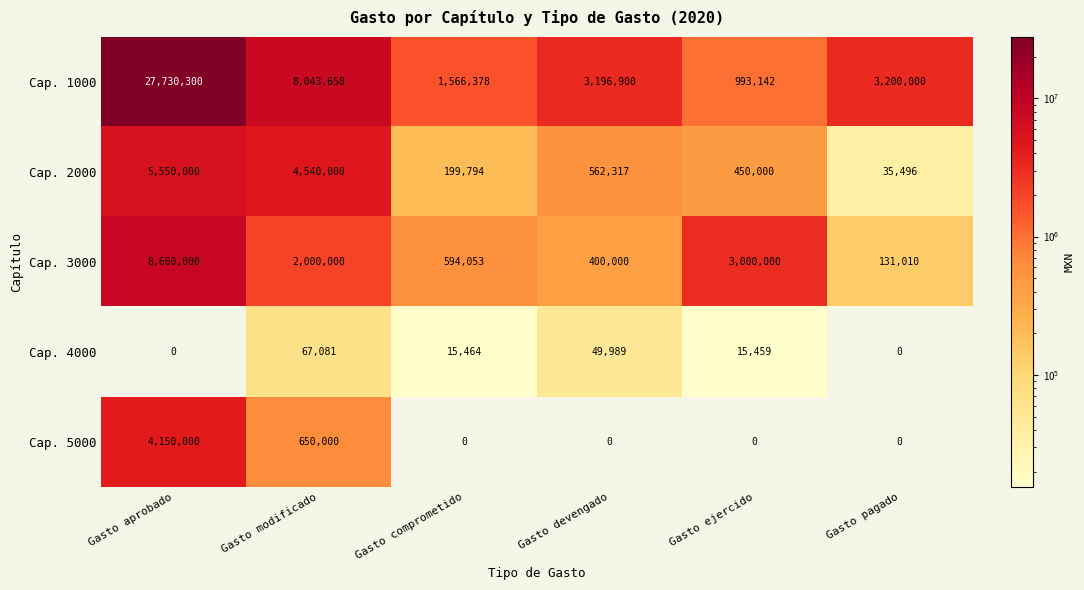

Reading left to right, transcribe all the data shown in this chart.

Cap. 1000: 27730300	8043658	1566378	3196900	993142	3200000
Cap. 2000: 5550000	4540000	199794	562317	450000	35496
Cap. 3000: 8600000	2000000	594053	400000	3000000	131010
Cap. 4000: 0	67081	15464	49989	15459	0
Cap. 5000: 4150000	650000	0	0	0	0